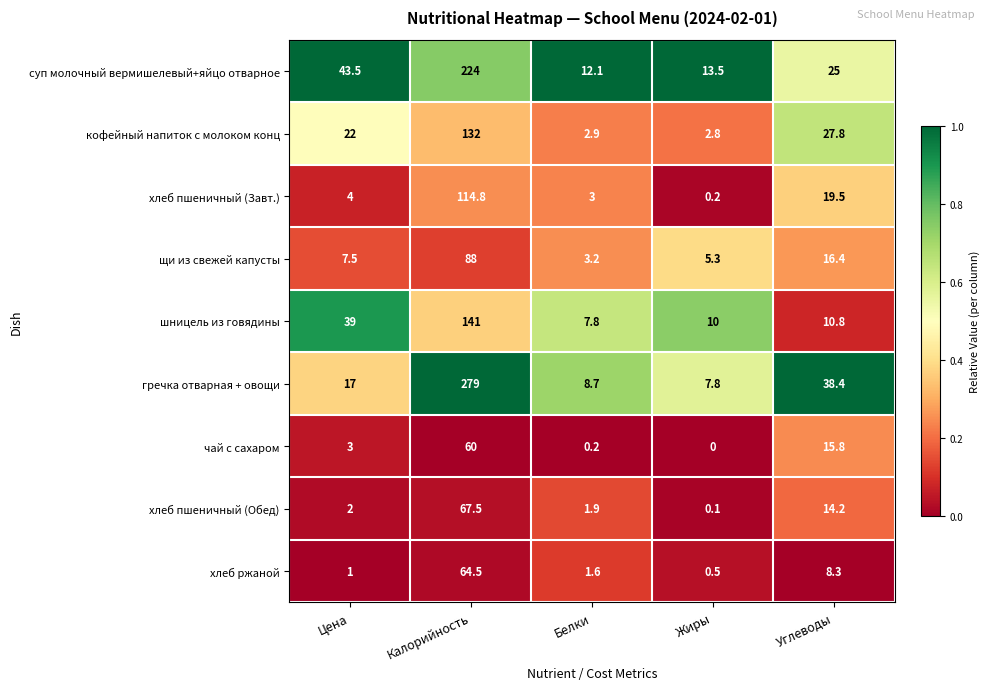

Is it true that кофейный напиток с молоком конц equals 18.3 at Углеводы?

False